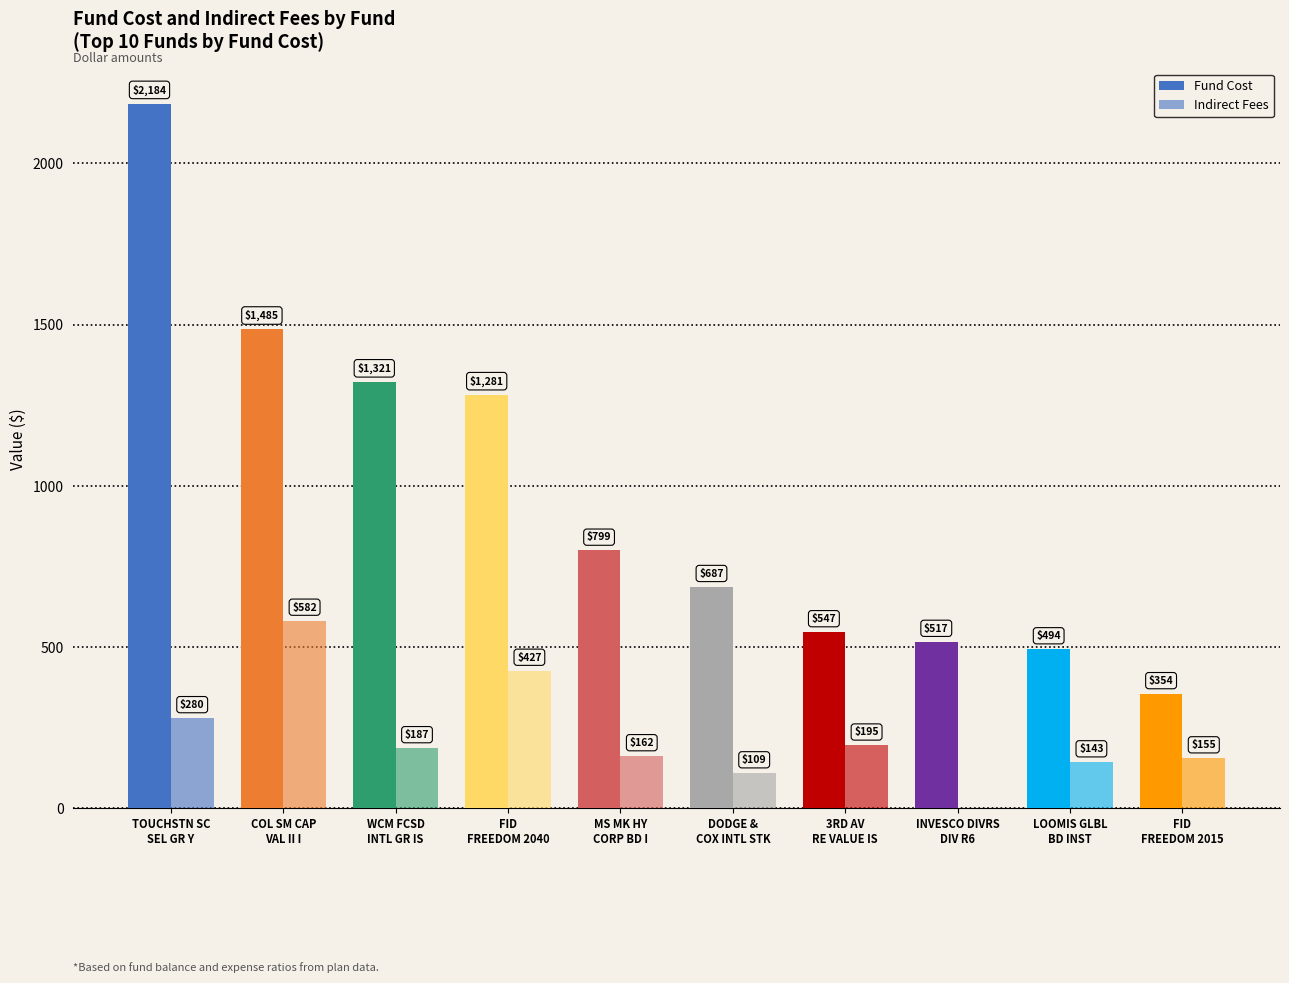

At which label is Indirect Fees closest to 291?

TOUCHSTN SC
SEL GR Y